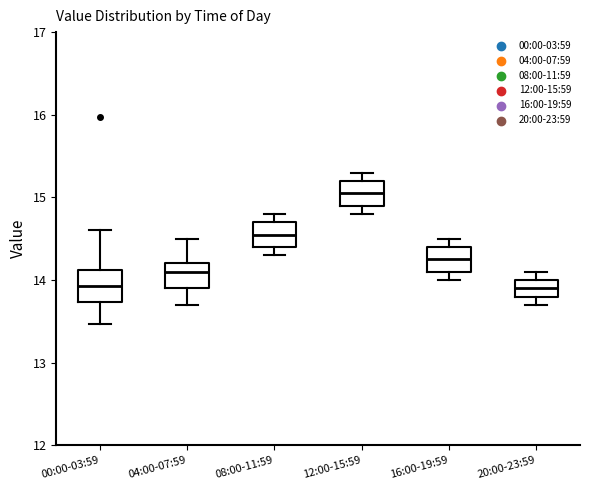

Reading left to right, read every box against the y-axis: the position of its median line, the range the box covers, and the ends of its whiskers. The values are not printed on the chart, so give them approximately, as read against the axis.

00:00-03:59: median 13.9, box 13.7 to 14.1, whiskers 13.5 to 14.6
04:00-07:59: median 14.1, box 13.9 to 14.2, whiskers 13.7 to 14.5
08:00-11:59: median 14.6, box 14.4 to 14.7, whiskers 14.3 to 14.8
12:00-15:59: median 15.1, box 14.9 to 15.2, whiskers 14.8 to 15.3
16:00-19:59: median 14.3, box 14.1 to 14.4, whiskers 14.0 to 14.5
20:00-23:59: median 13.9, box 13.8 to 14.0, whiskers 13.7 to 14.1